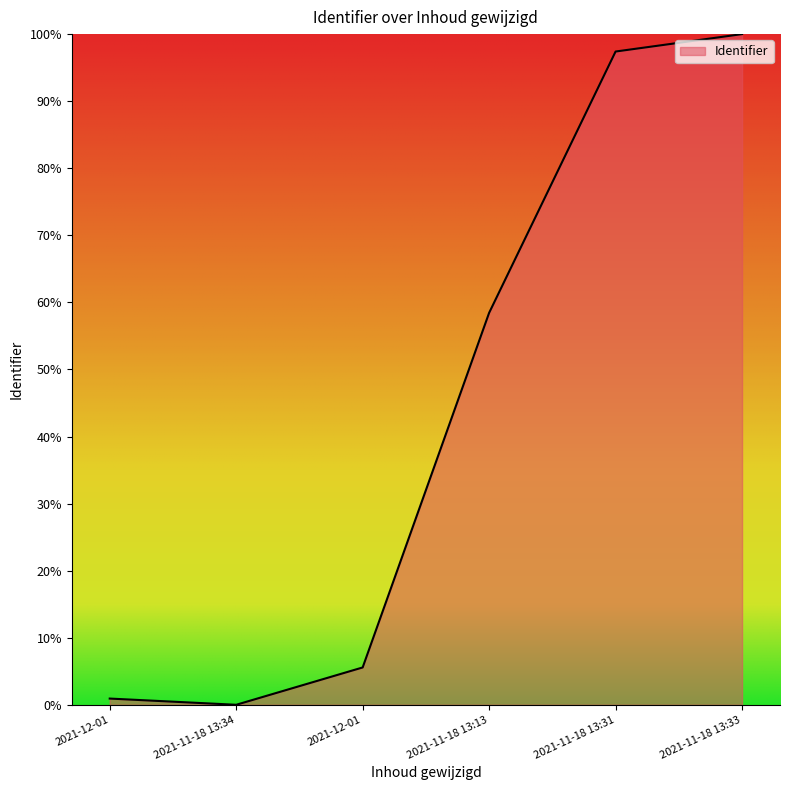

What is the sum of the values at 2021-11-18 13:31 and 2021-12-01?

103.0